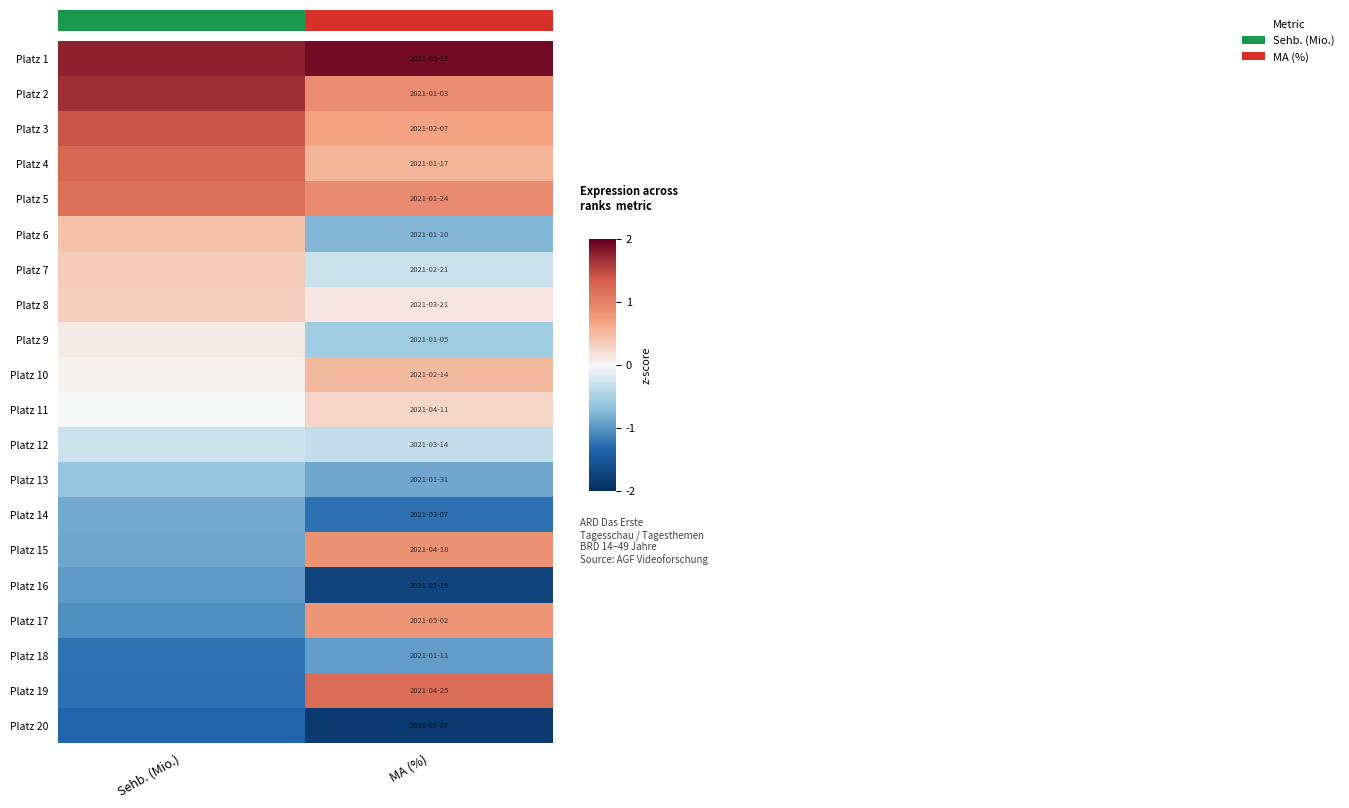

At how many categories does at least one series exceed 1?

2